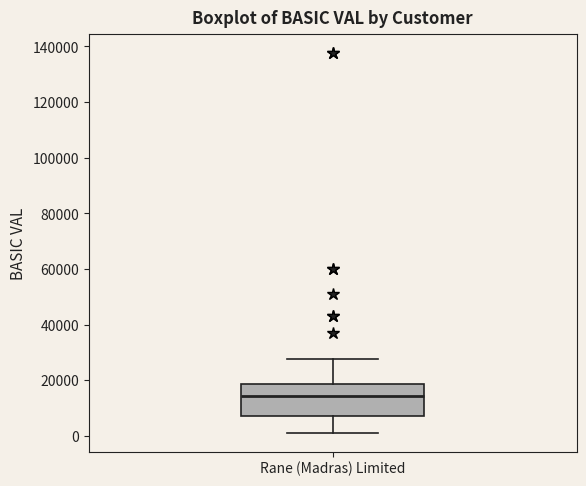

Where does the lower whisker of the box for Rane (Madras) Limited end on the y-axis? The values are not printed on the chart, so give them approximately, as read against the axis.

2000